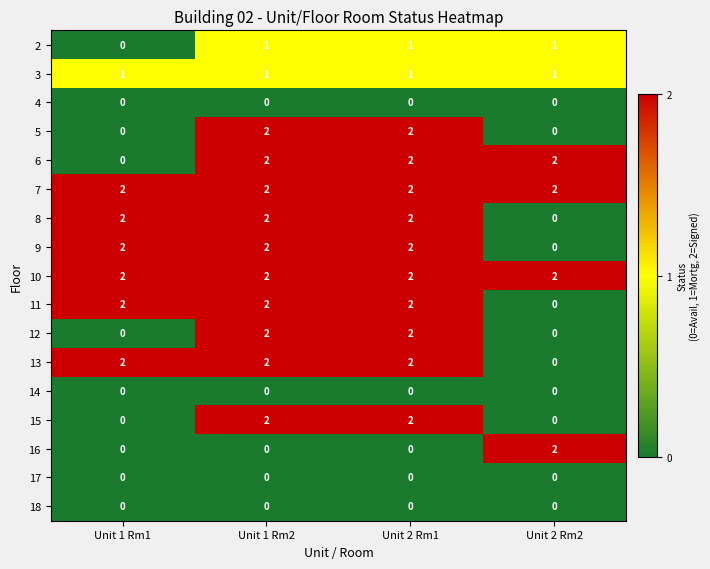

At how many categories does at least one series exceed 1?

4